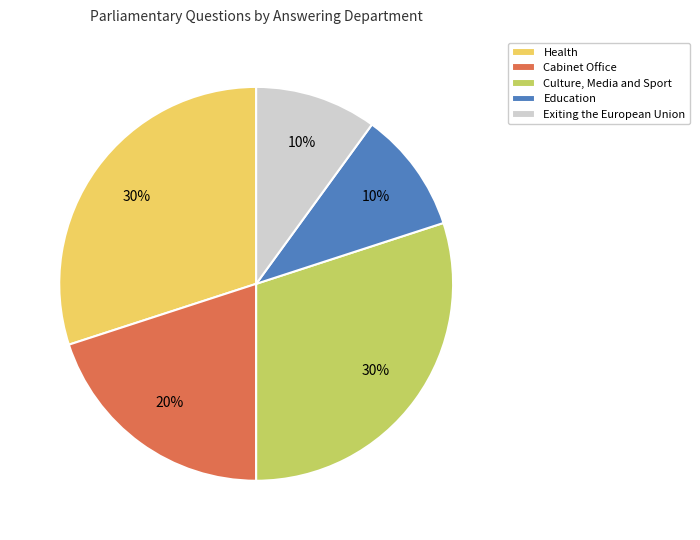

To the nearest percent, what is the difference between the Cabinet Office and Education slice percentages?

10%